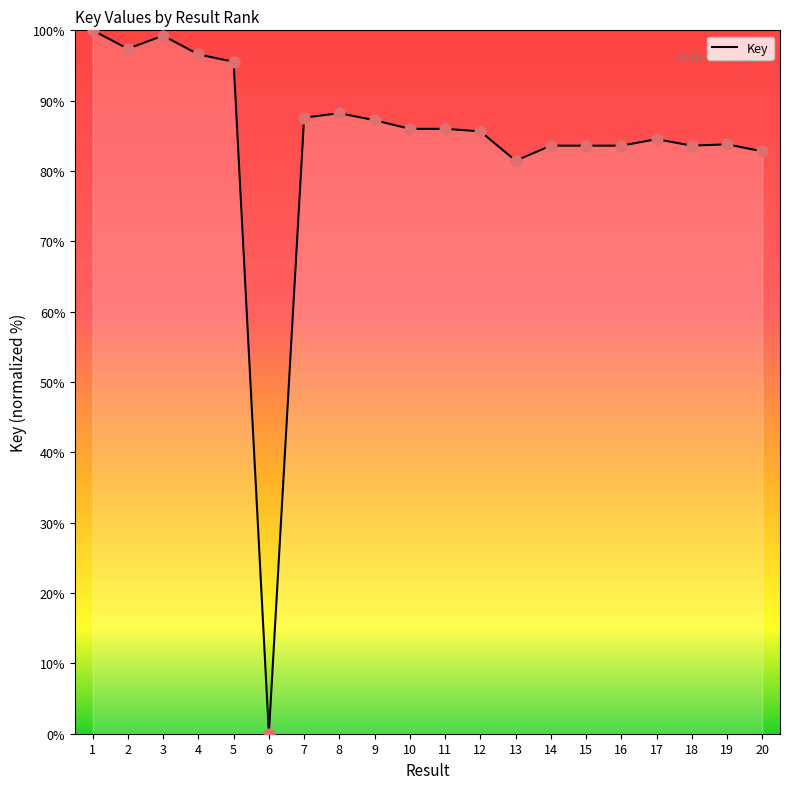

Approximately how many times larger is the value at 16 compared to 4?

0.9